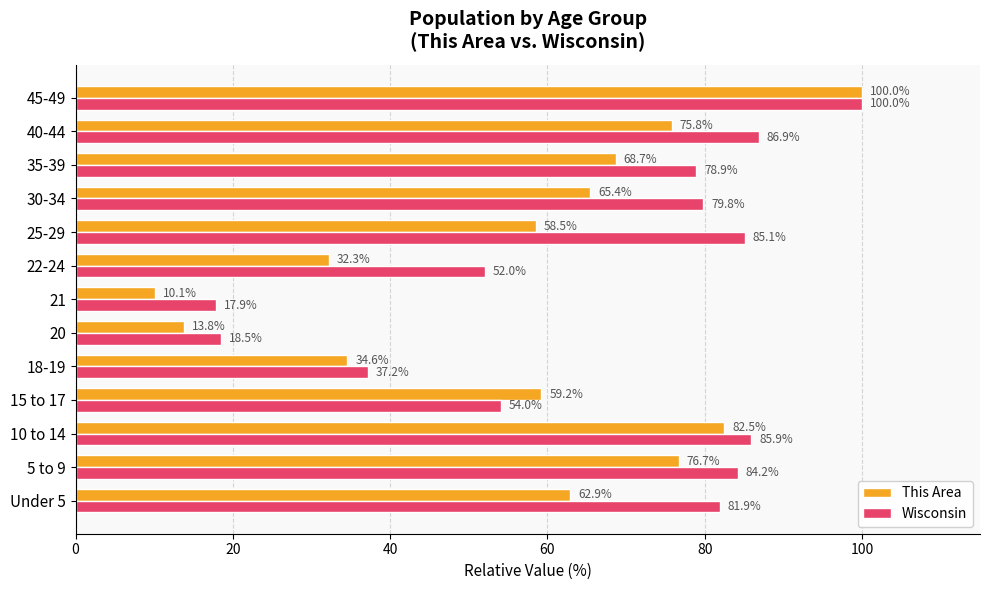

The value of Wisconsin at 25-29 is 152.2. True or false?

False